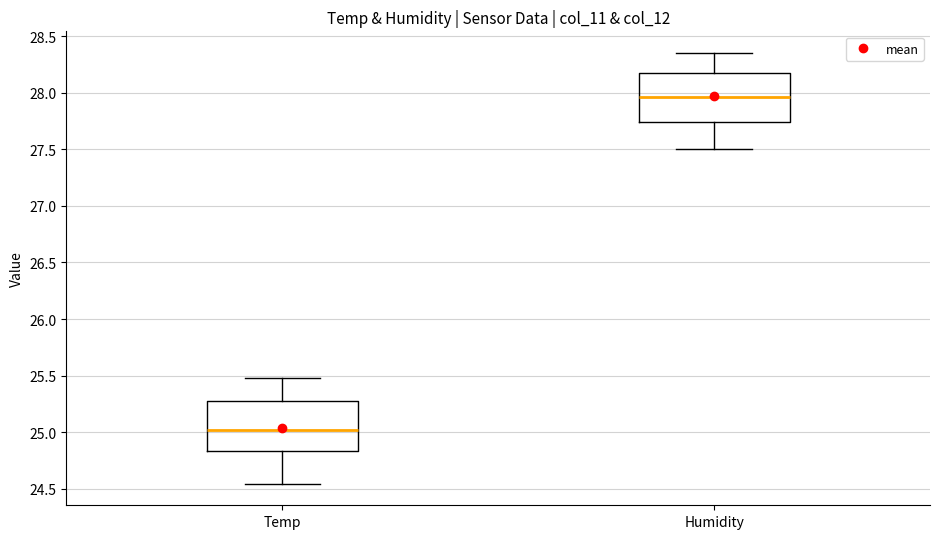

Which box's median line is the highest?

Humidity